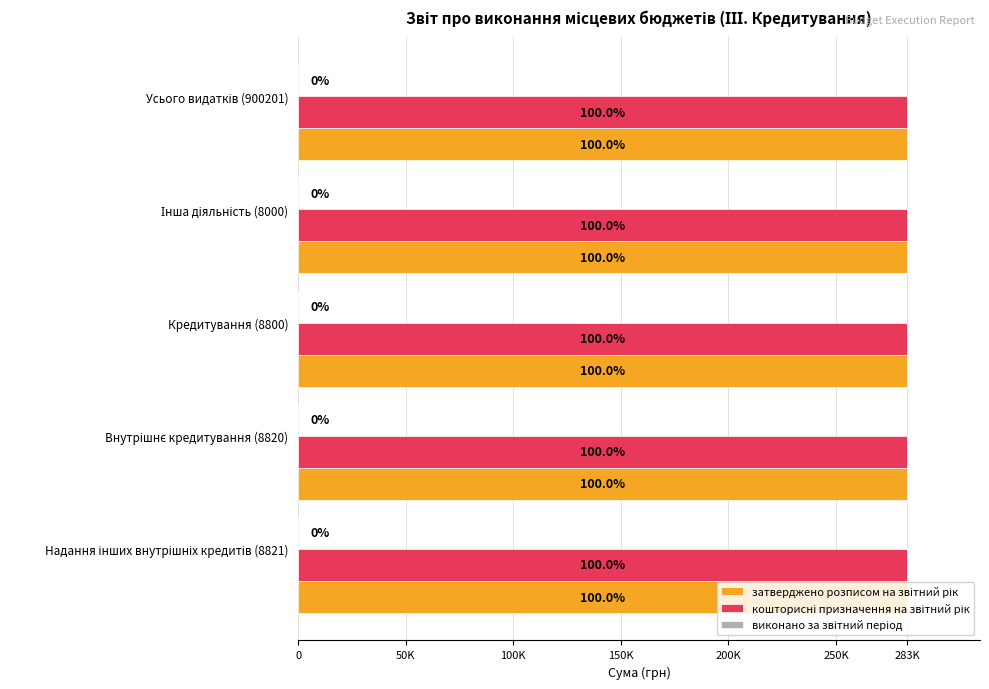

Reading left to right, extract all data points from this chart.

затверджено розписом на звітний рік: Надання інших внутрішніх кредитів (8821)=283000	Внутрішнє кредитування (8820)=283000	Кредитування (8800)=283000	Інша діяльність (8000)=283000	Усього видатків (900201)=283000
кошторисні призначення на звітний рік: Надання інших внутрішніх кредитів (8821)=283000	Внутрішнє кредитування (8820)=283000	Кредитування (8800)=283000	Інша діяльність (8000)=283000	Усього видатків (900201)=283000
виконано за звітний період: Надання інших внутрішніх кредитів (8821)=0	Внутрішнє кредитування (8820)=0	Кредитування (8800)=0	Інша діяльність (8000)=0	Усього видатків (900201)=0